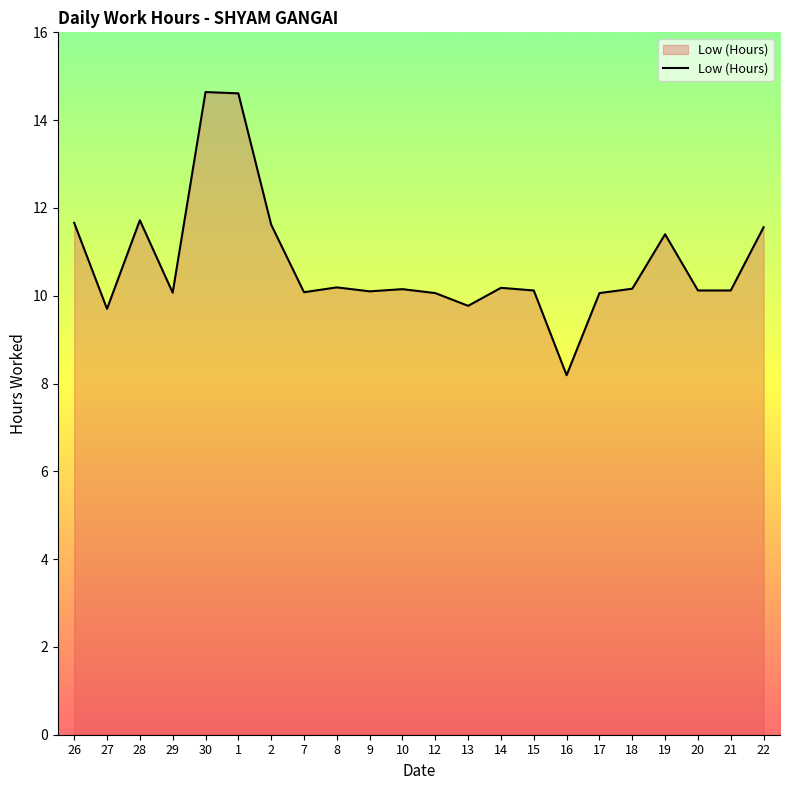

What position from the right is 19?

4